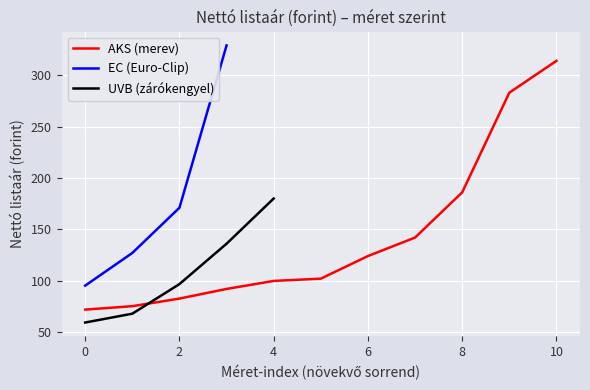

Is it true that AKS (merev) equals 124.0 at 6?

True